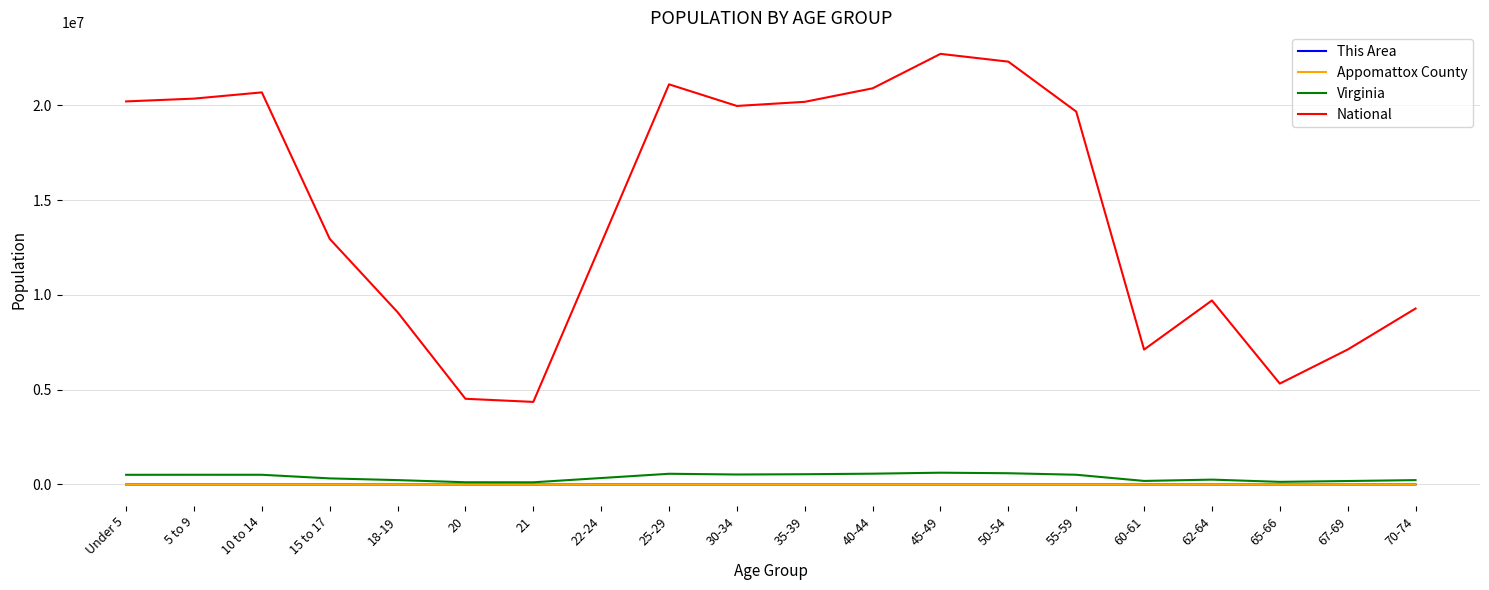

What value does the Appomattox County series have at 35-39?

927